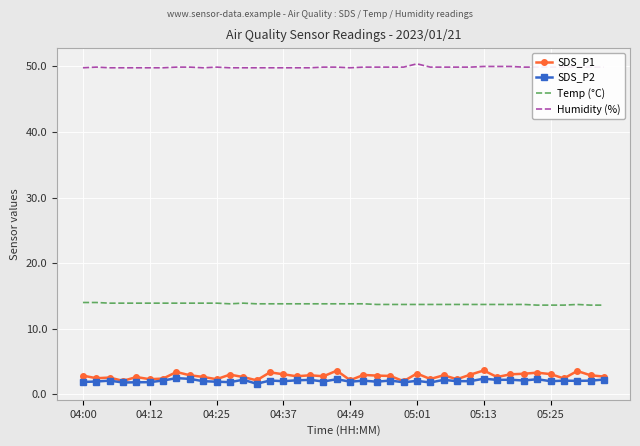

What are all the series names shown in the legend?

SDS_P1, SDS_P2, Temp (°C), Humidity (%)